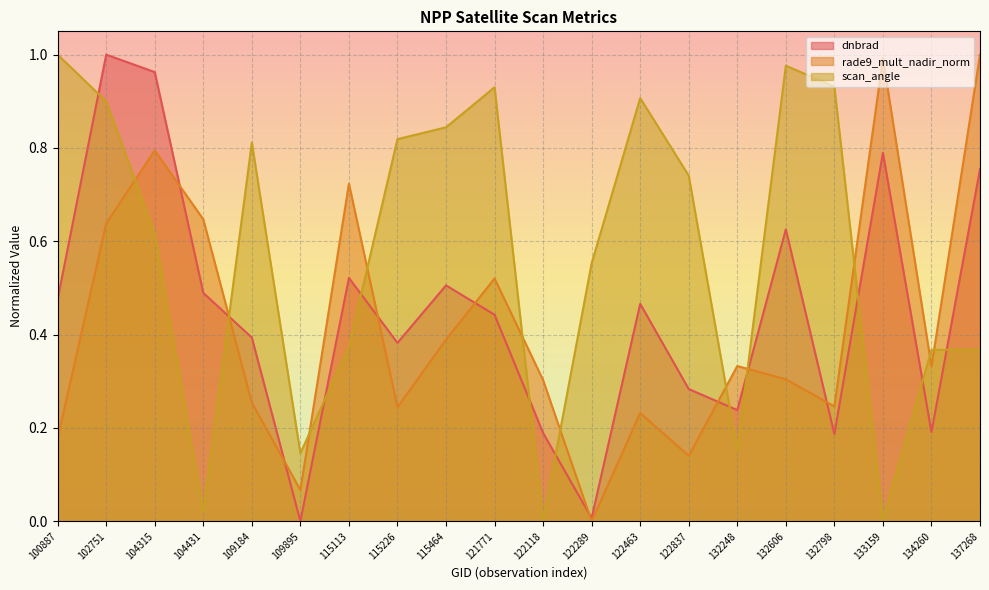

After their last crossing, which series has the higher values: scan_angle or rade9_mult_nadir_norm?

rade9_mult_nadir_norm